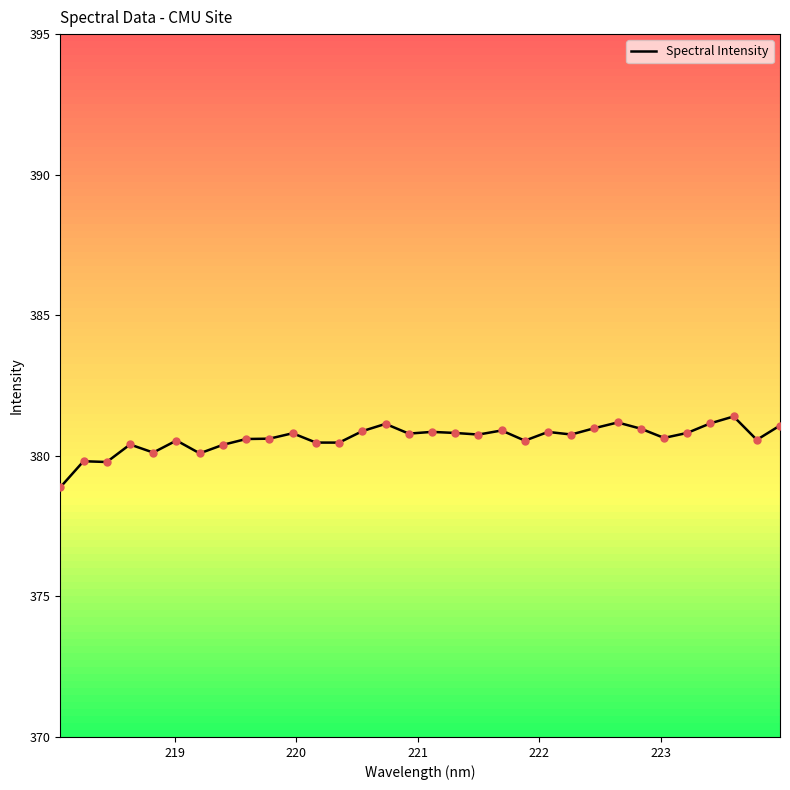

What is the difference between the maximum and minimum values?

2.5